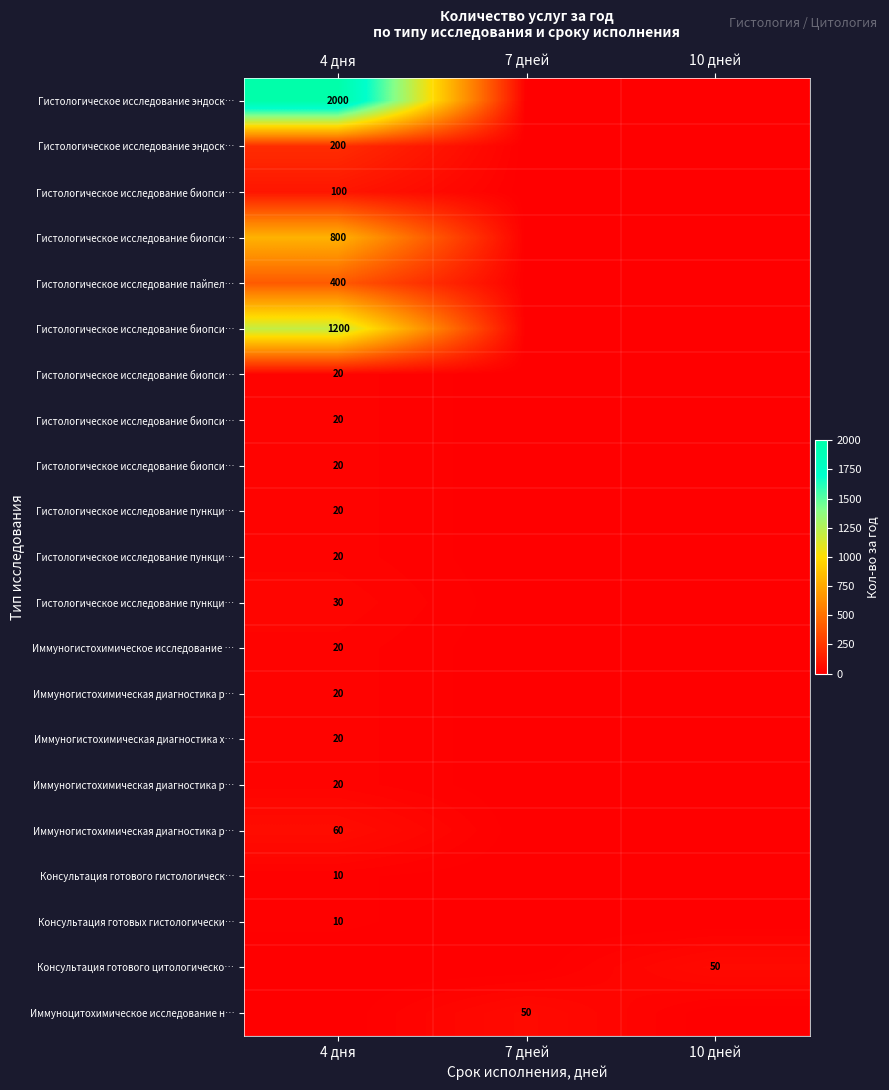

How many categories are shown in the chart?

3